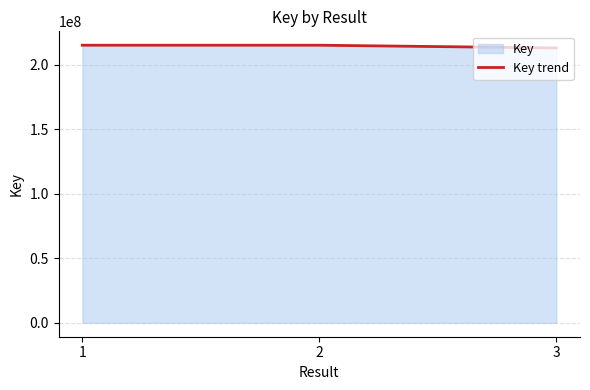

Does the chart have visible grid lines?

Yes